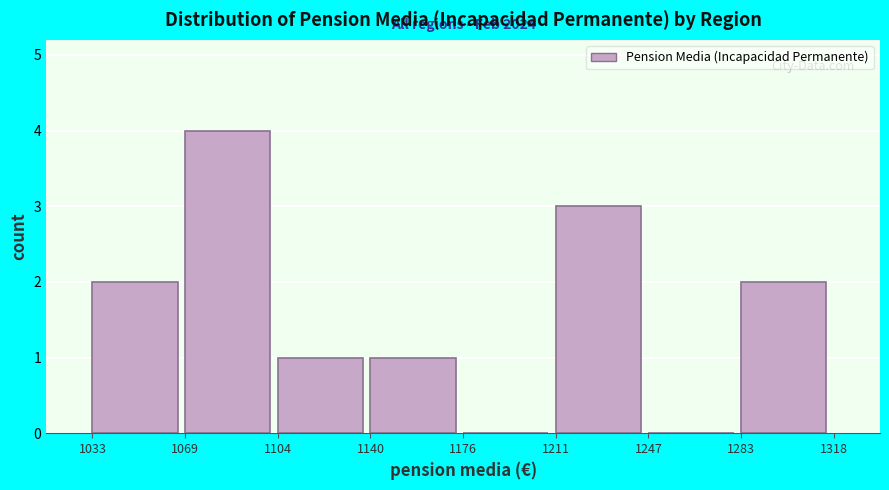

Which range on the x-axis has the tallest bar?

1069 to 1104